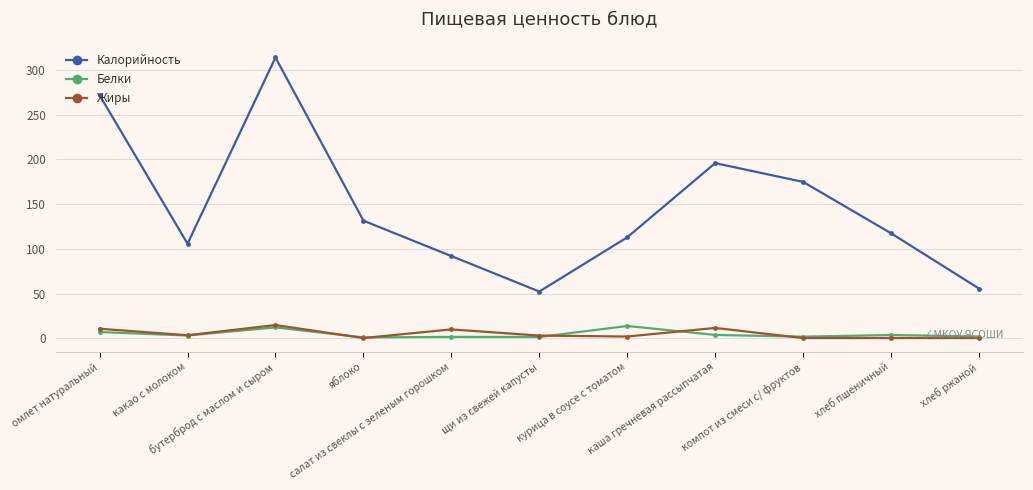

What is the value of the Калорийность point at the 6th from the left?

52.4